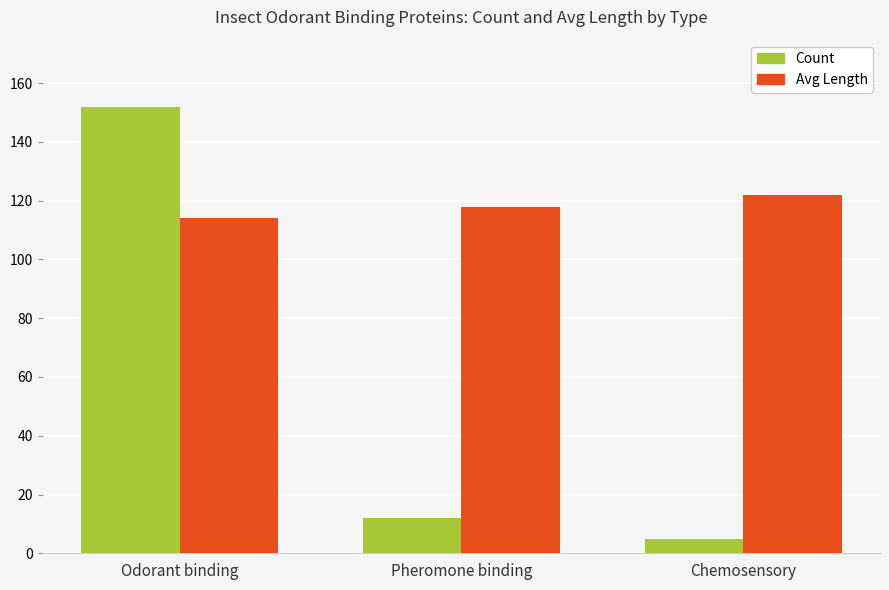

The Count series shows 12 at Pheromone binding. True or false?

True